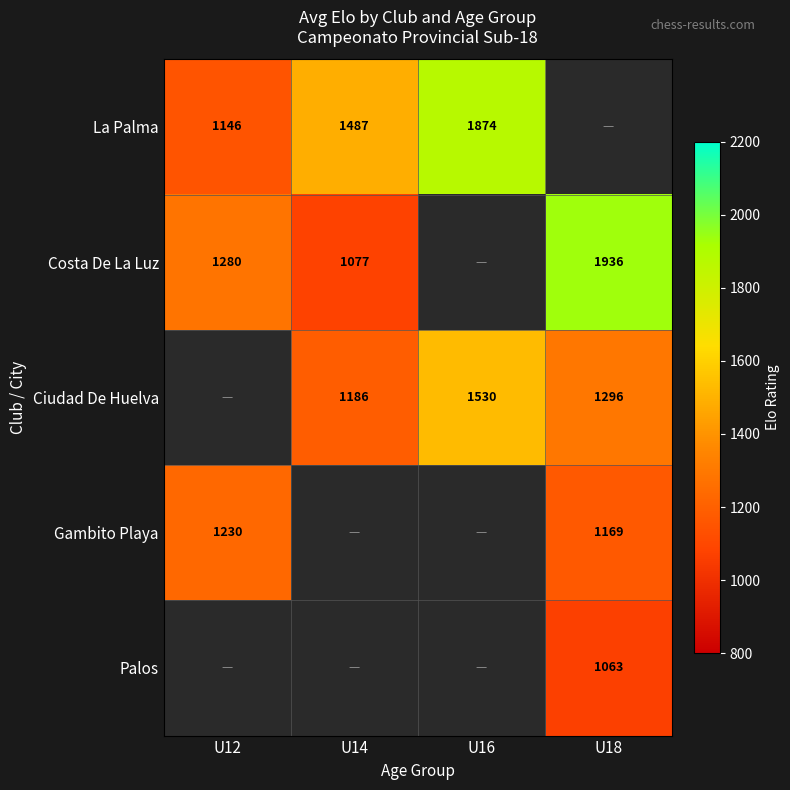

Is the value of Ciudad De Huelva at U18 greater than the value of Gambito Playa at U18?

Yes